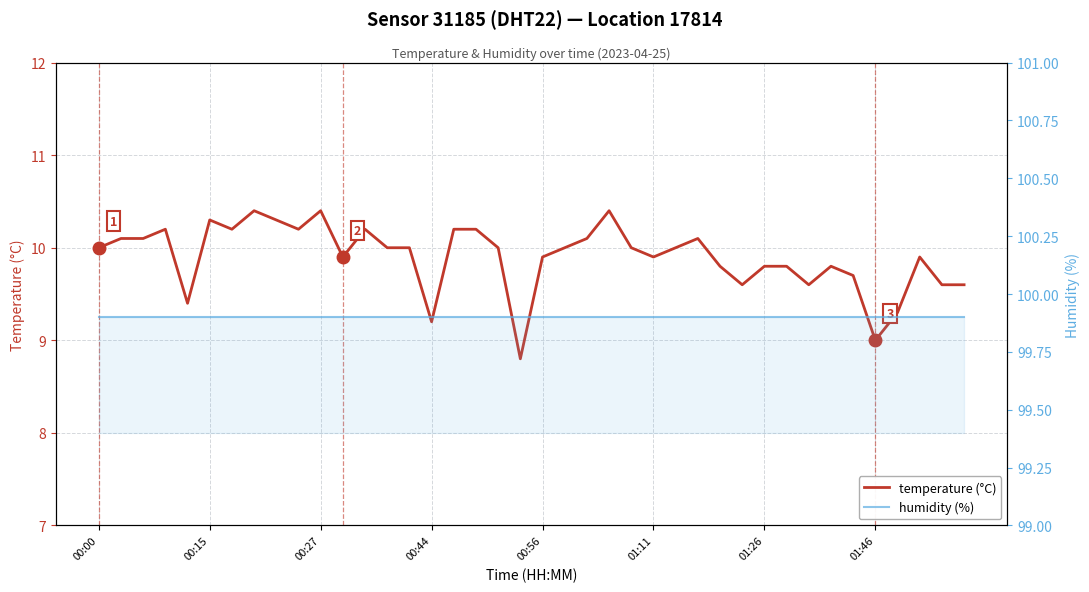

How many lines are shown in the chart?

2